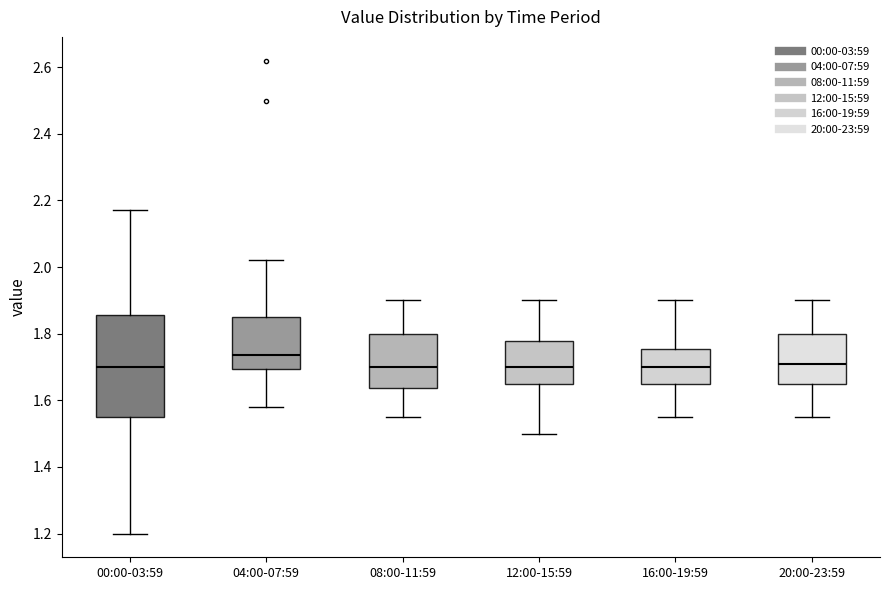

Comparing the boxes themselves (not the whiskers), which one is the tallest?

00:00-03:59